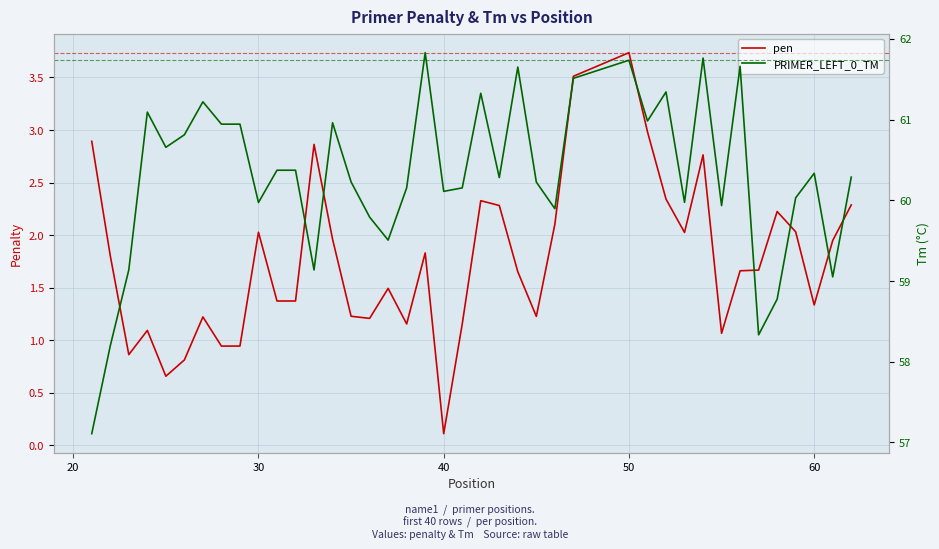

Does the chart display data point markers on the line(s)?

No